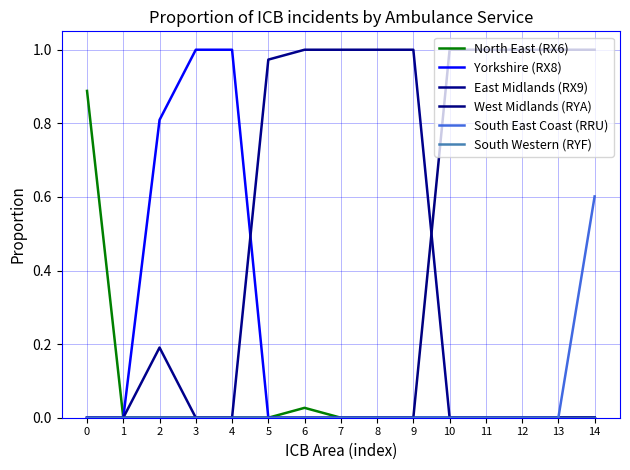

Reading right to left, transcribe all the data shown in this chart.

North East (RX6): 0.0	0.0	0.0	0.0	0.0	0.0	0.0	0.0	0.0	0.0	0.0	0.0	0.0	0.0	0.9
Yorkshire (RX8): 0.0	0.0	0.0	0.0	0.0	0.0	0.0	0.0	0.0	0.0	1.0	1.0	0.8	0.0	0.0
East Midlands (RX9): 0.0	0.0	0.0	0.0	0.0	1.0	1.0	1.0	1.0	1.0	0.0	0.0	0.2	0.0	0.0
West Midlands (RYA): 1.0	1.0	1.0	1.0	1.0	0.0	0.0	0.0	0.0	0.0	0.0	0.0	0.0	0.0	0.0
South East Coast (RRU): 0.6	0.0	0.0	0.0	0.0	0.0	0.0	0.0	0.0	0.0	0.0	0.0	0.0	0.0	0.0
South Western (RYF): 0.0	0.0	0.0	0.0	0.0	0.0	0.0	0.0	0.0	0.0	0.0	0.0	0.0	0.0	0.0